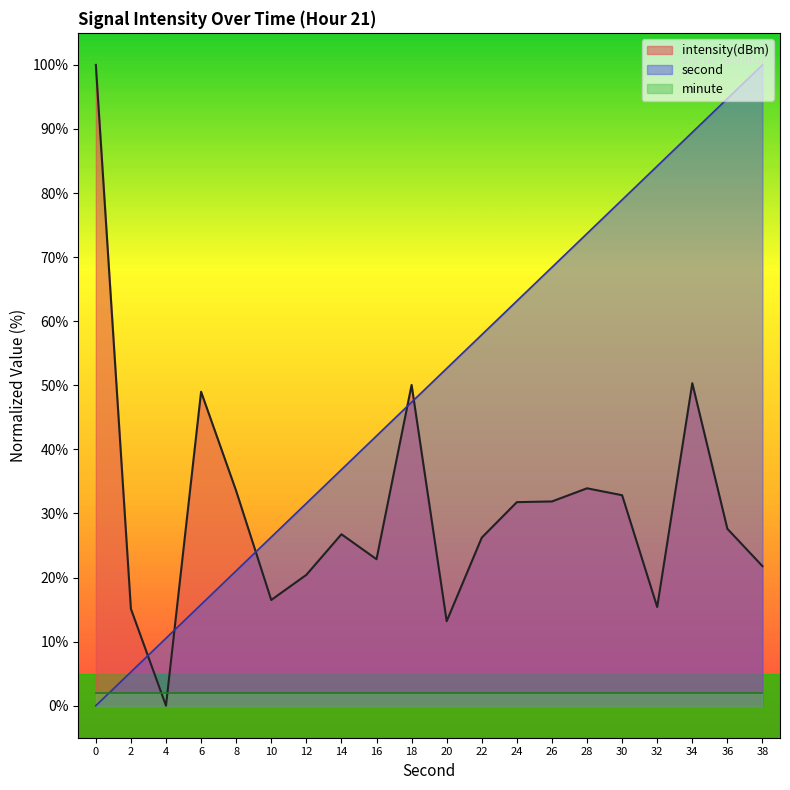

Where do second and minute first cross each other?

0 and 2